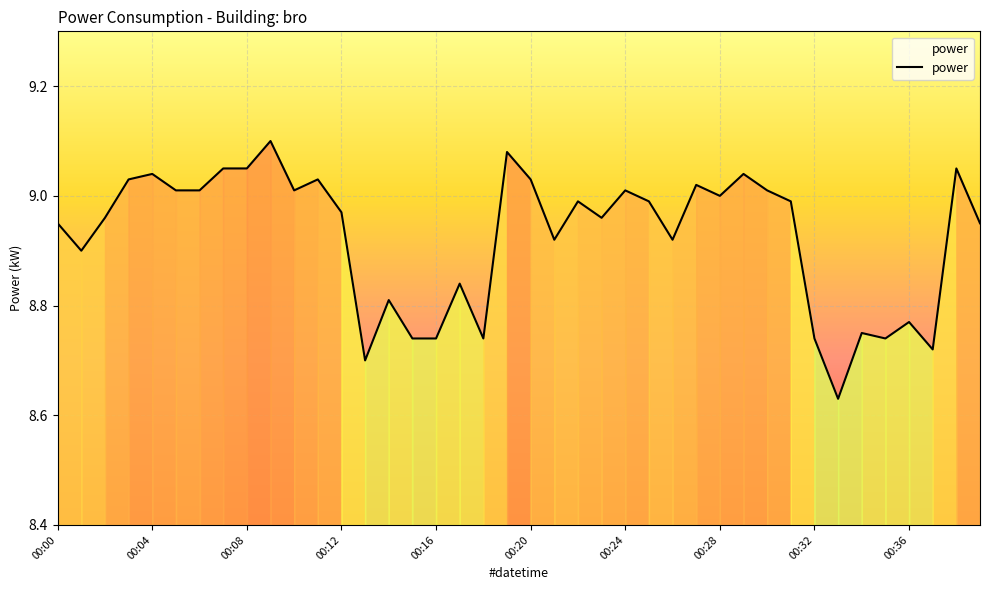

What is the difference between the maximum and minimum values?

0.5